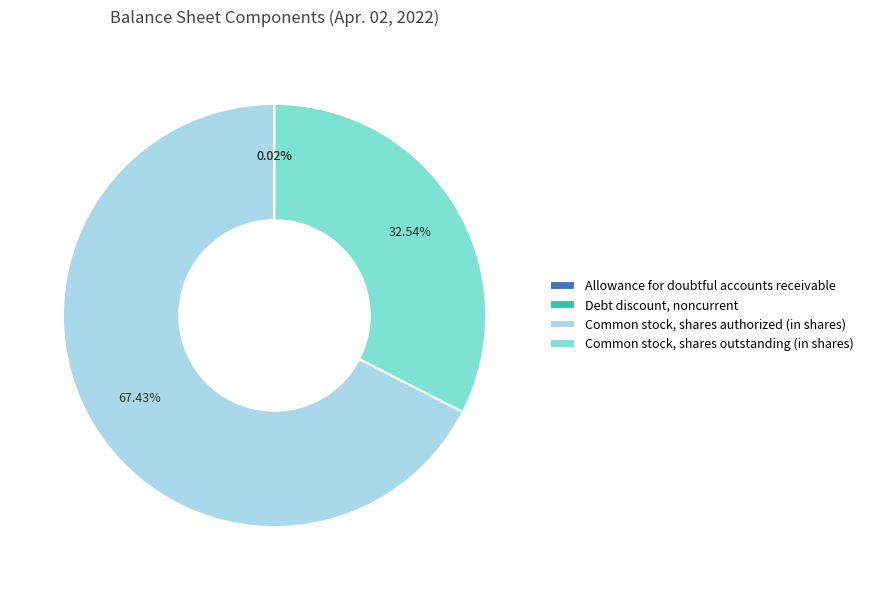

The Common stock, shares authorized (in shares) slice represents 61% of the pie. True or false?

False